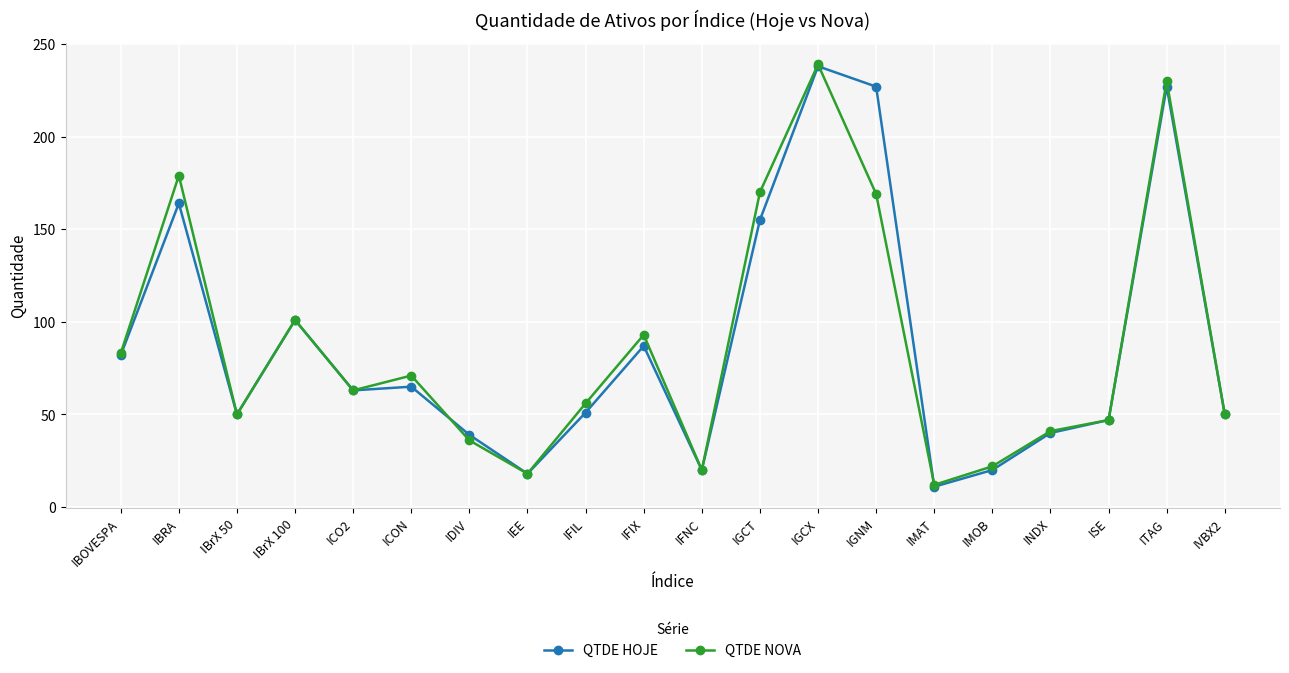

What is the label of the 13th point from the left?

IGCX